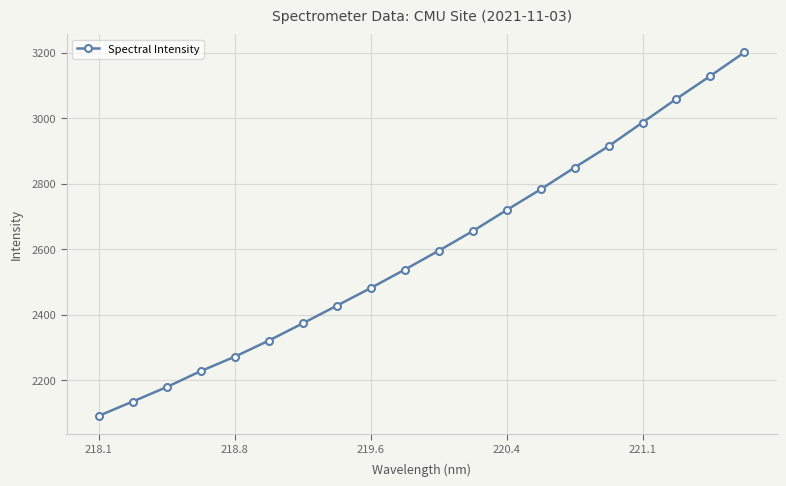

What is the average value?

2596.6